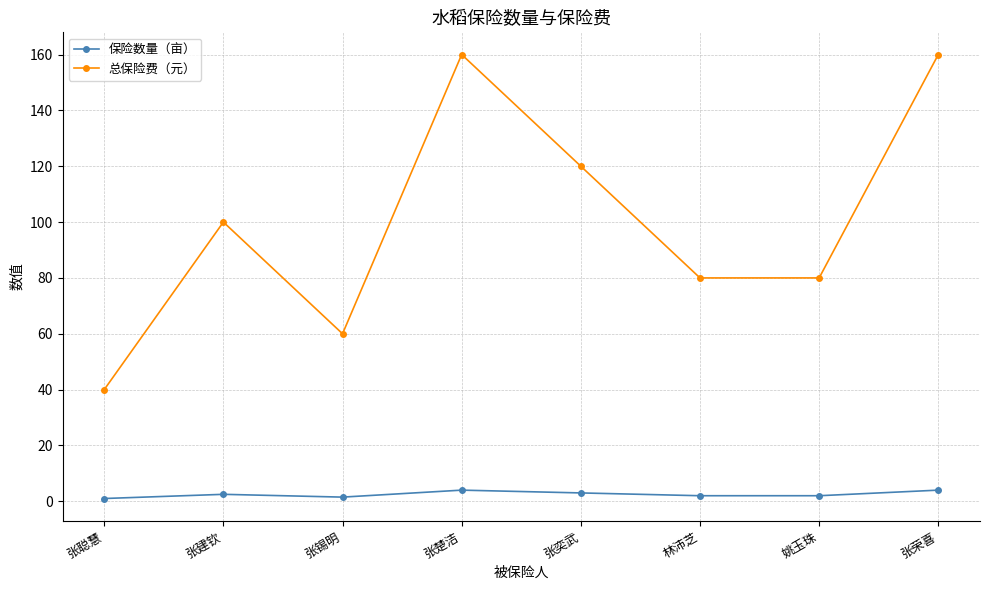

What is the value of the 保险数量（亩） point at the 6th from the left?

2.0